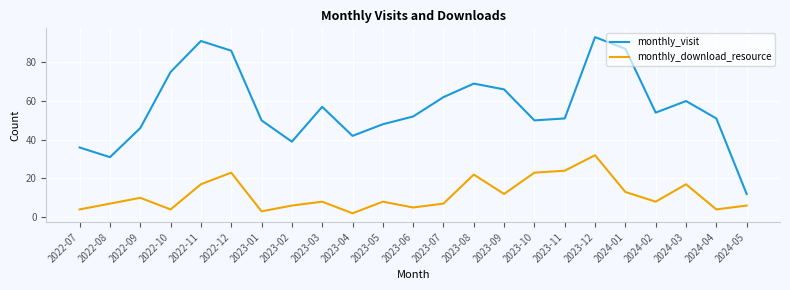

What is the greatest value displayed?

93